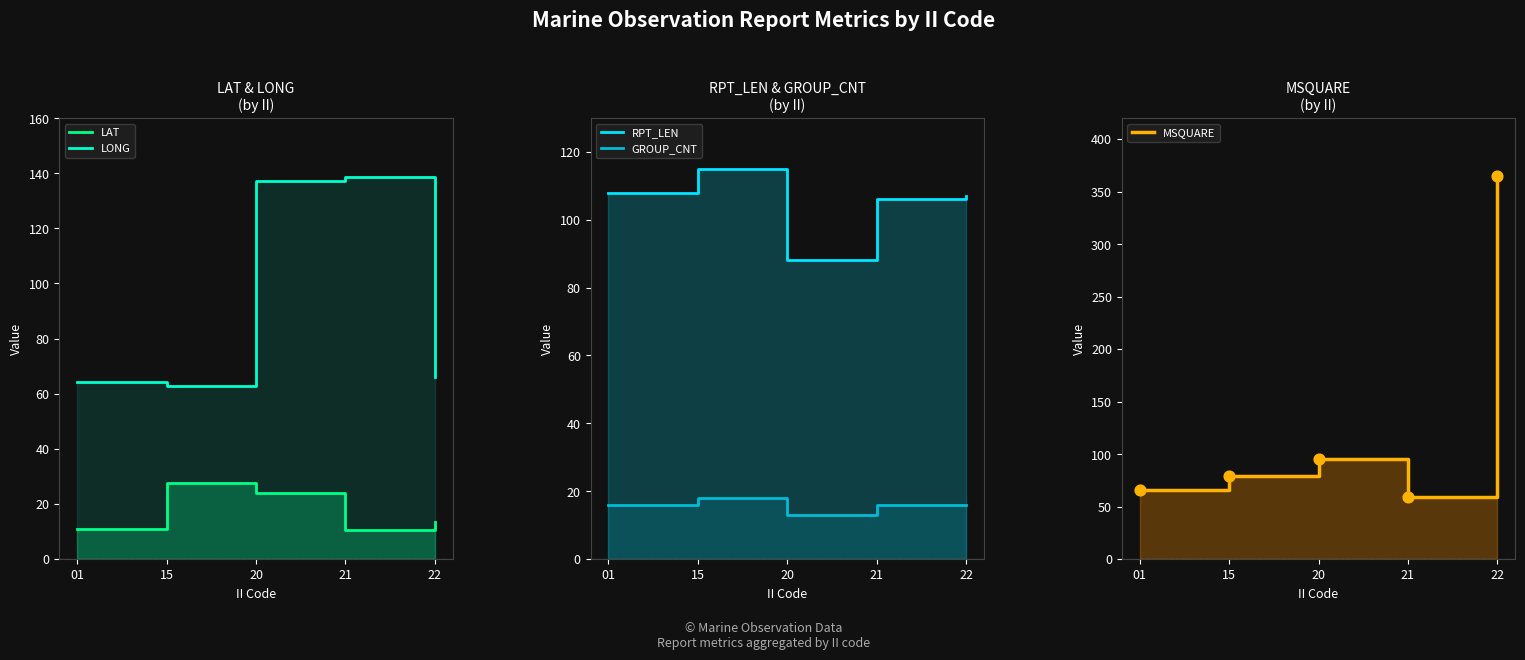

Which series has the widest spread of Y values?

MSQUARE